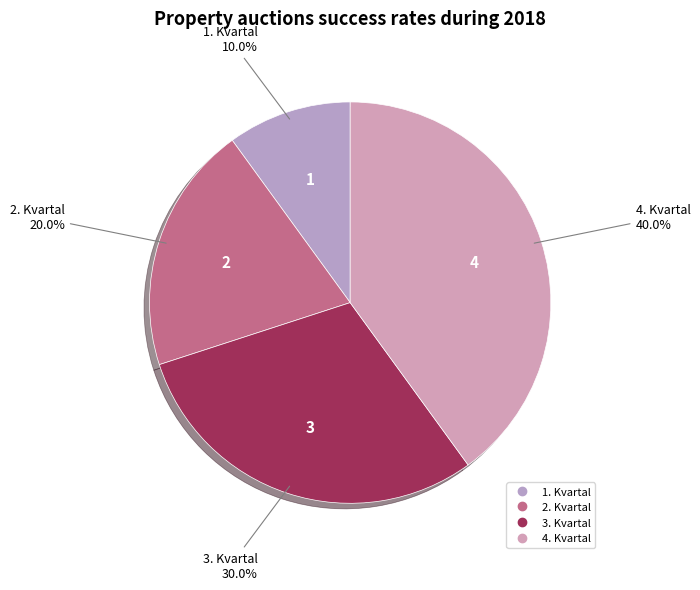

Which slice is the largest?

4. Kvartal